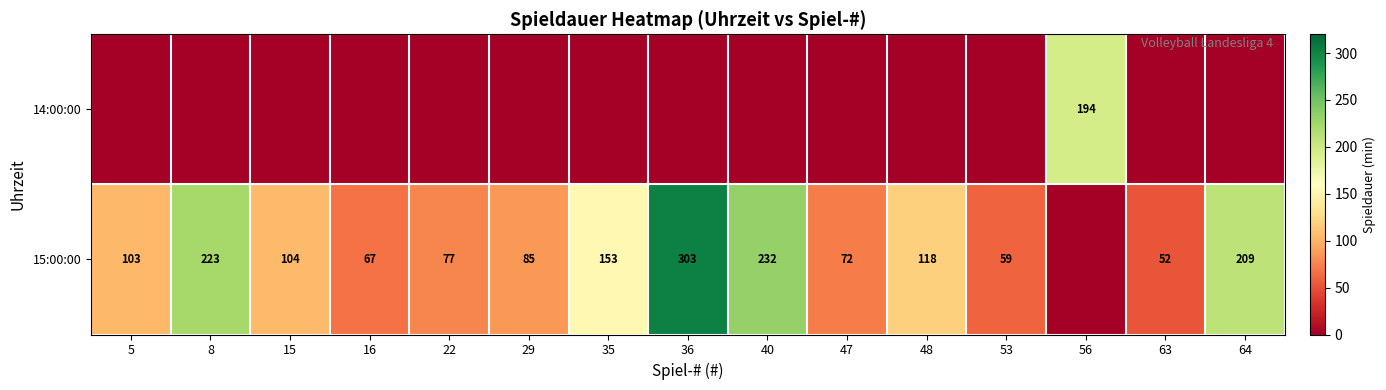

Which has a higher value, 48 or 35?

48